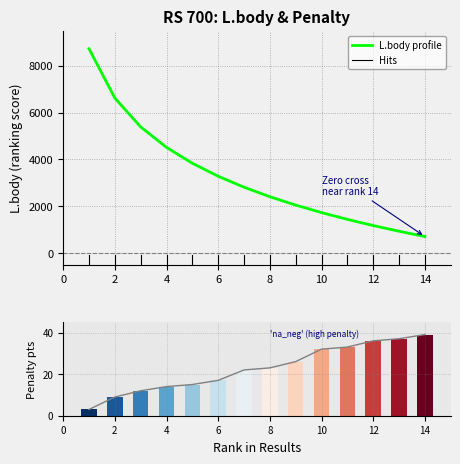

Which series has the largest range (max minus min)?

L.body profile